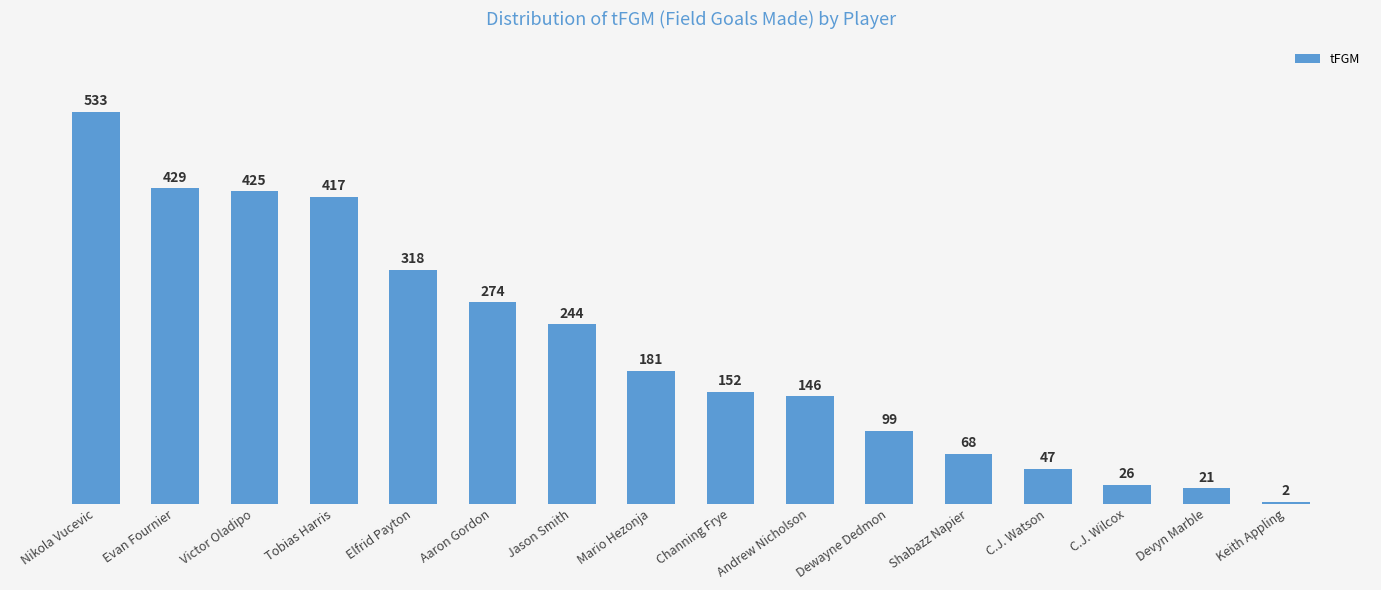

How many data points does each series have?

16